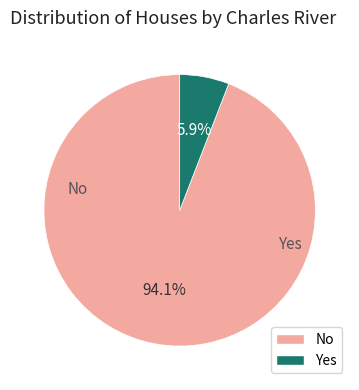

Count the number of slices in the pie.

2